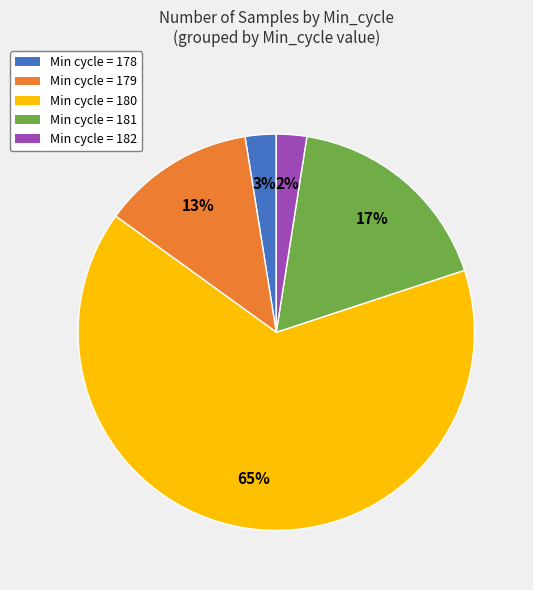

To the nearest percent, what is the average slice percentage?

20%